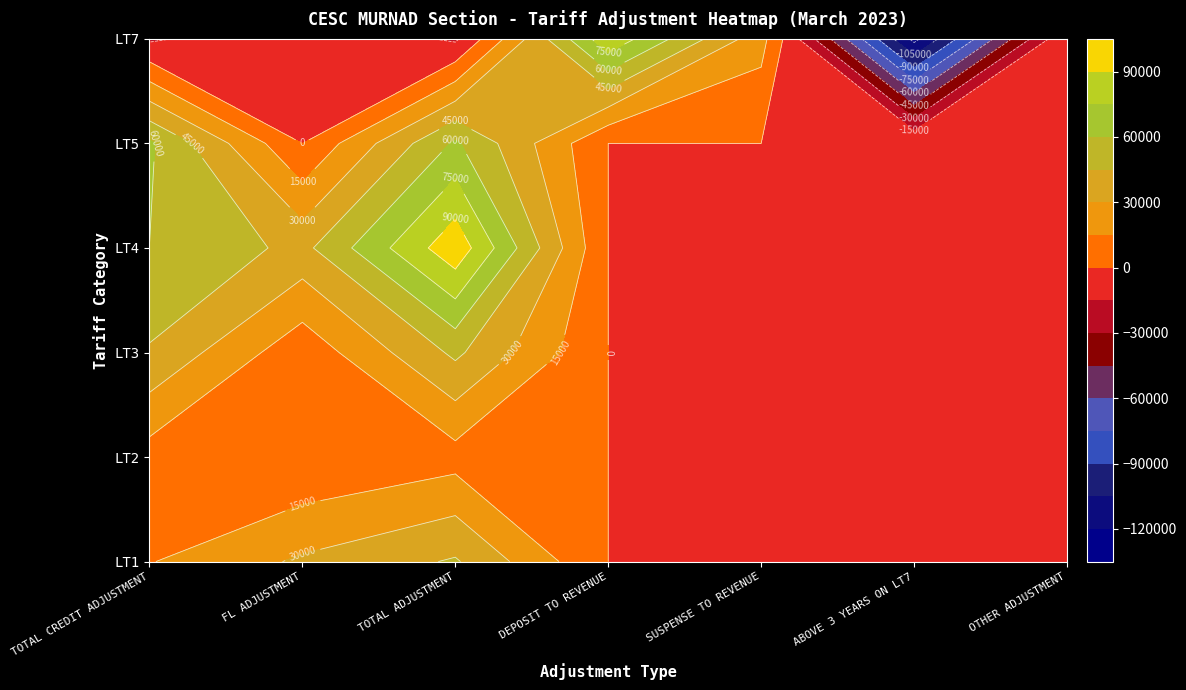

At which category is the sum across all series the highest?

2